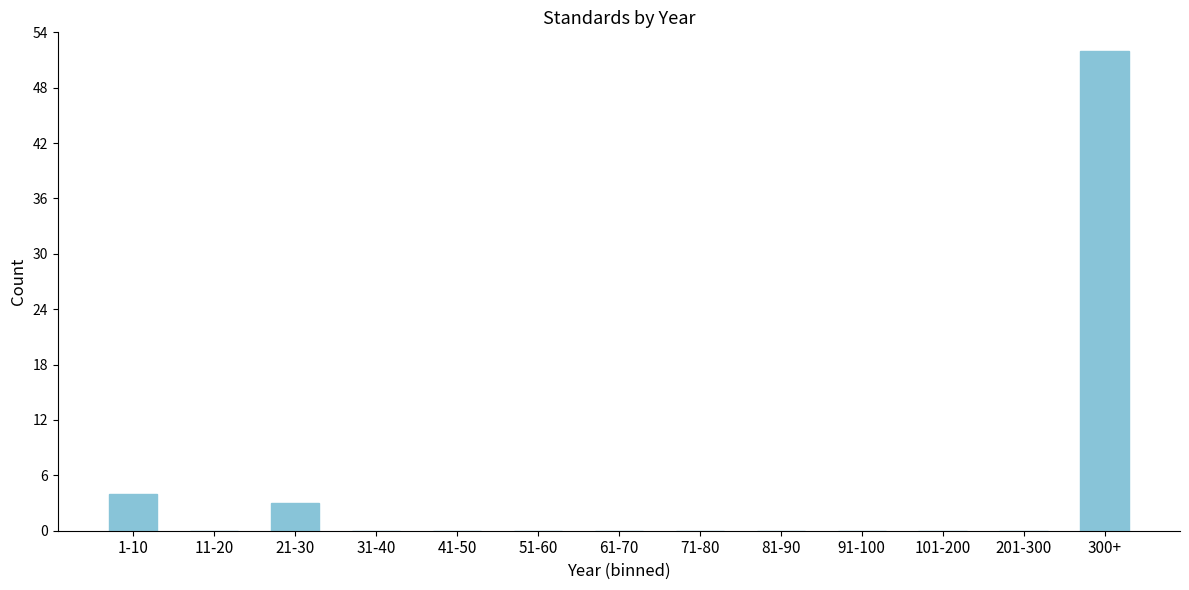

Reading left to right, what are all the values shown in this chart?

1-10=4	11-20=0	21-30=3	31-40=0	41-50=0	51-60=0	61-70=0	71-80=0	81-90=0	91-100=0	101-200=0	201-300=0	300+=52